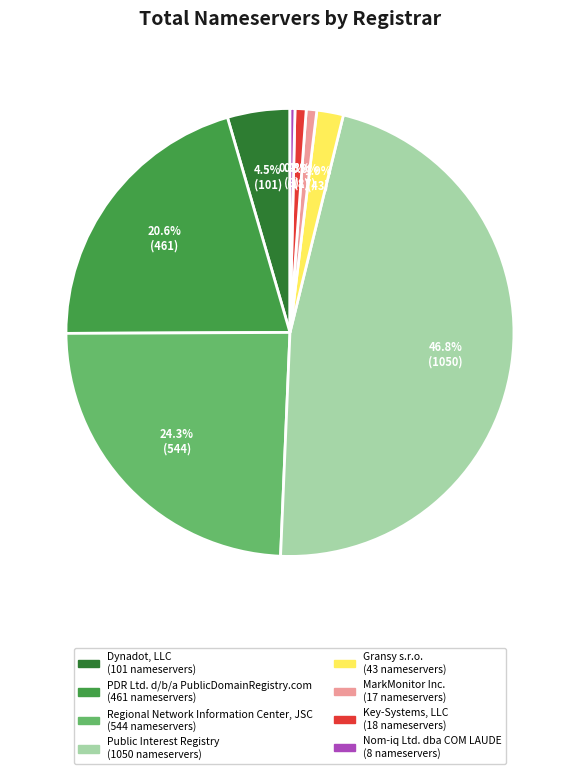

How many slices are in this pie chart?

8